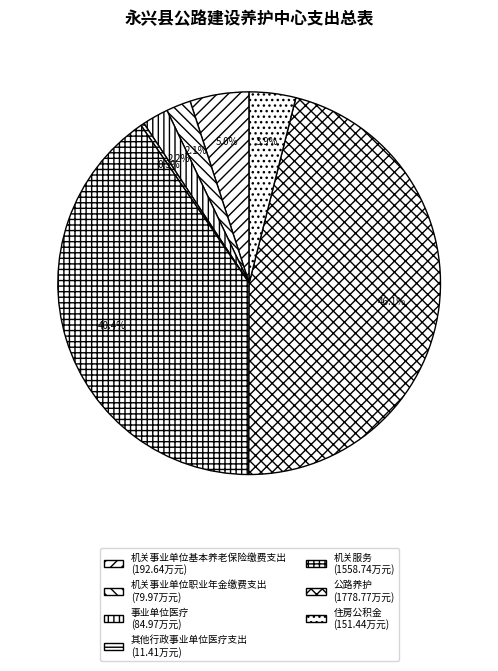

Do 机关服务 and 机关事业单位基本养老保险缴费支出 together represent more than half of the pie?

No